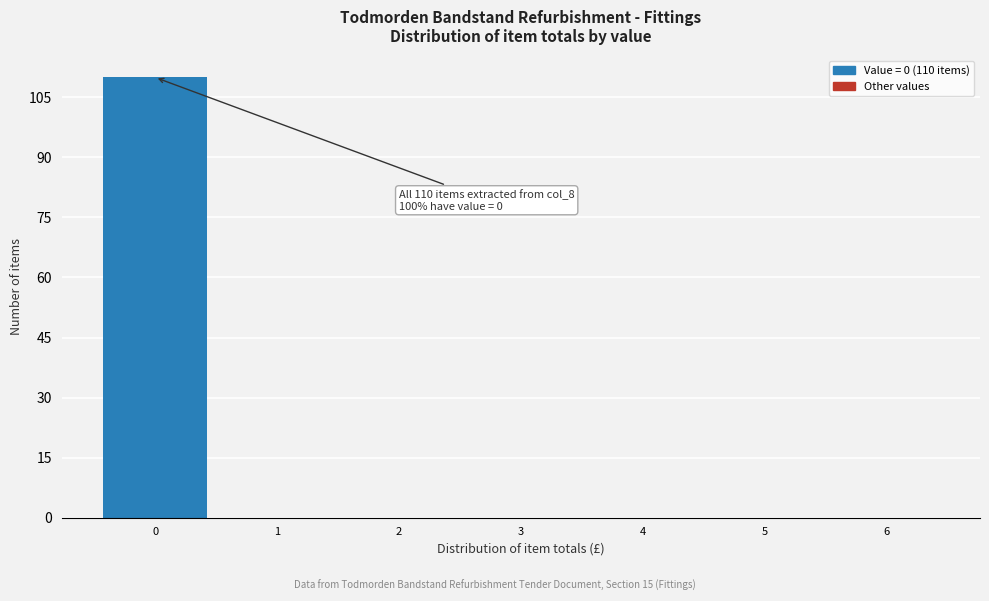

Over which range of the x-axis is the bar tallest?

-0.5 to 0.5